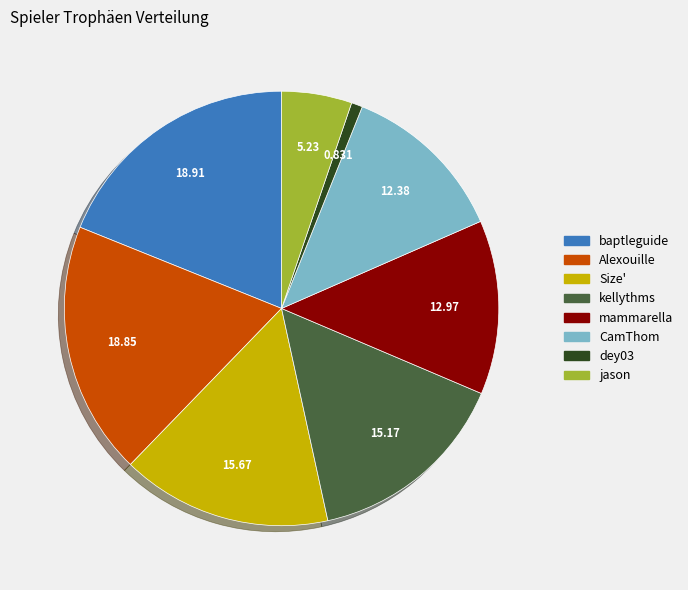

Is there a majority slice in this chart?

No